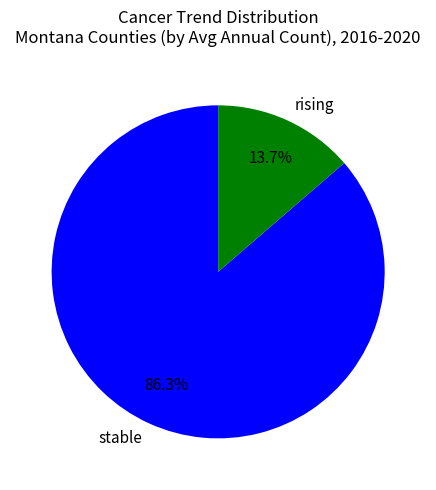

What is the largest slice in the pie chart?

stable